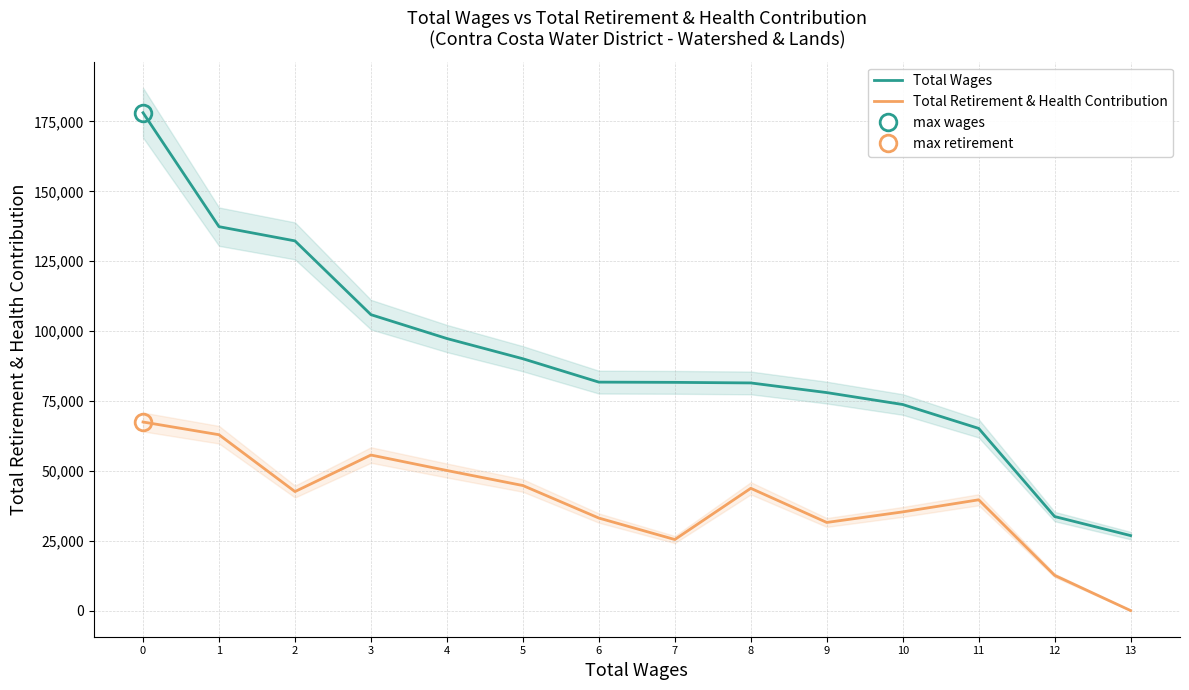

What value does the Total Retirement & Health Contribution series have at 0?

67470